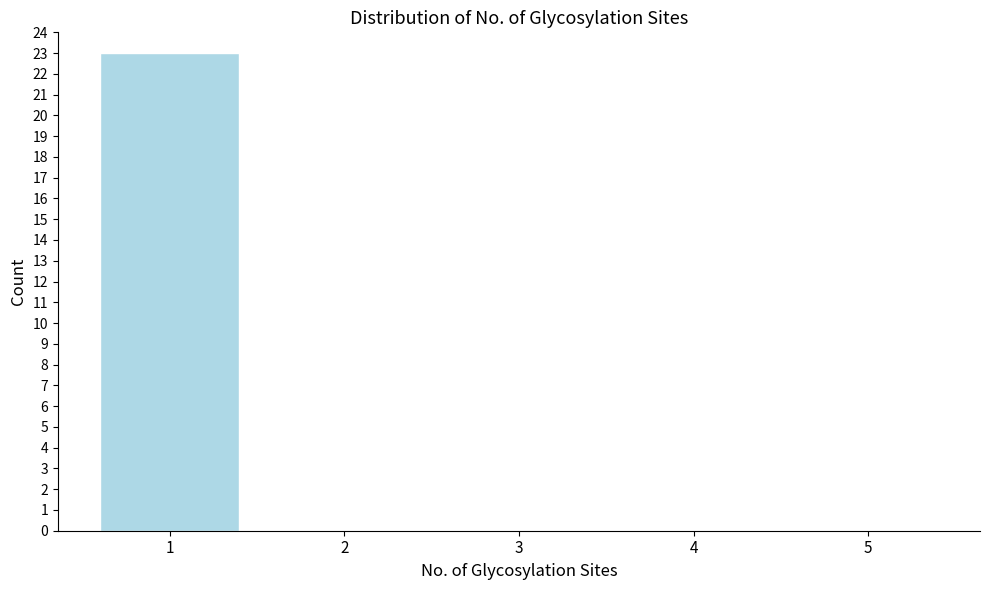

Reading right to left, list all the values displayed in this chart.

5=0	4=0	3=0	2=0	1=23